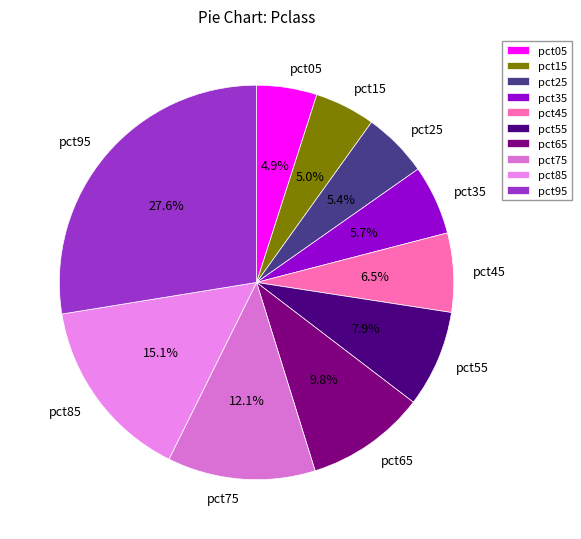

True or false: pct25 accounts for 5% of the total.

True